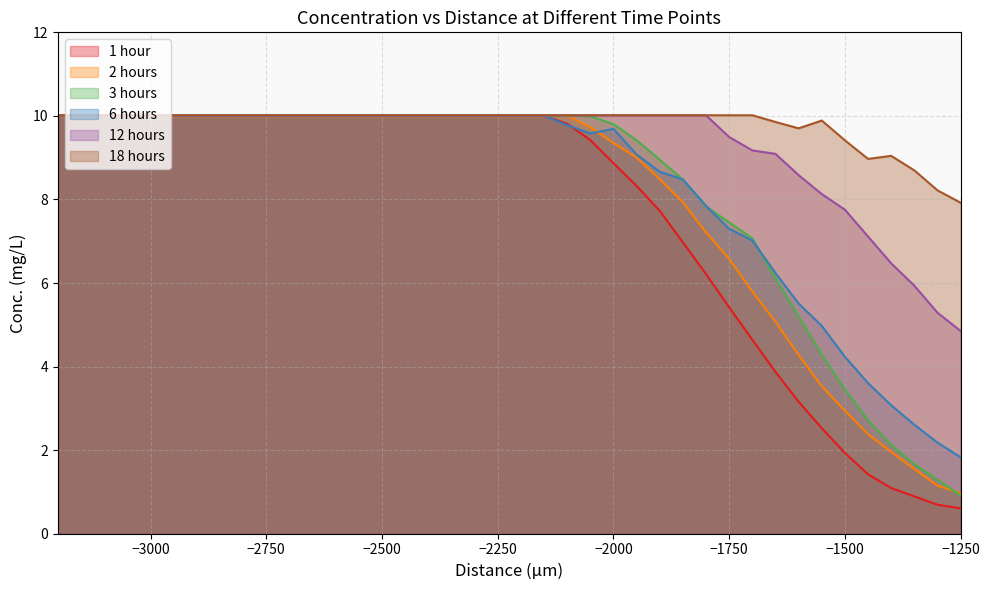

In conc_18h, how many points are higher than both neighbors (excluding endpoints)?

2